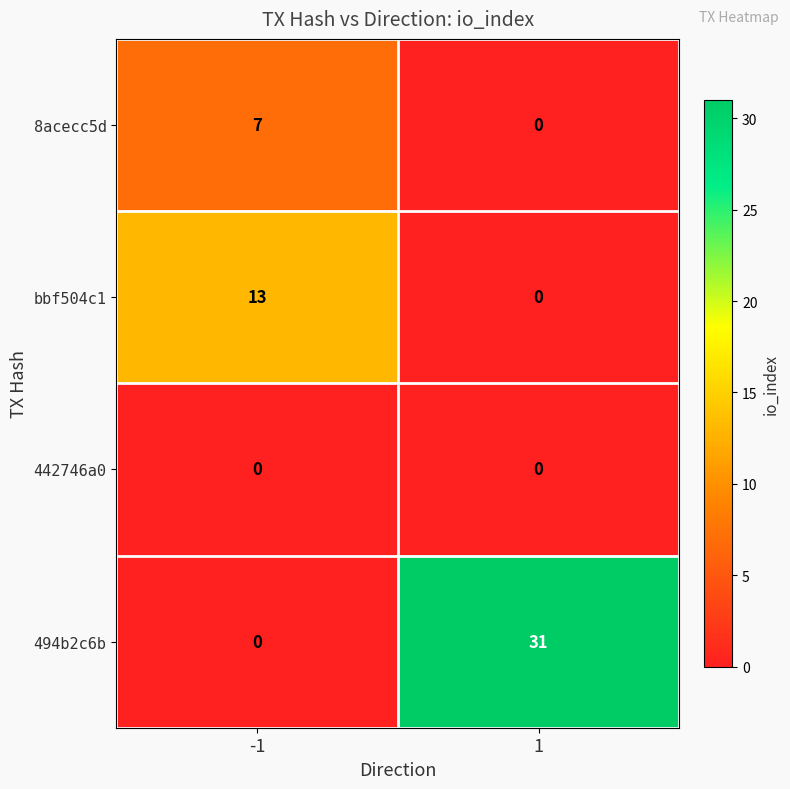

What is the sum of the 8acecc5d values at 1 and -1?

7